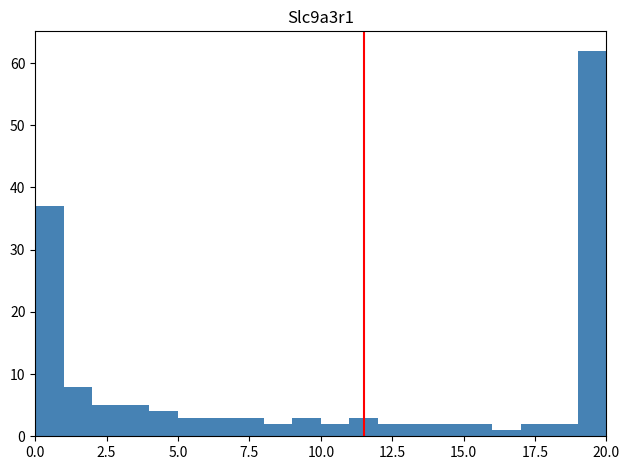

Read against the x-axis, roughly where is the centre of the tallest bar?

19.5